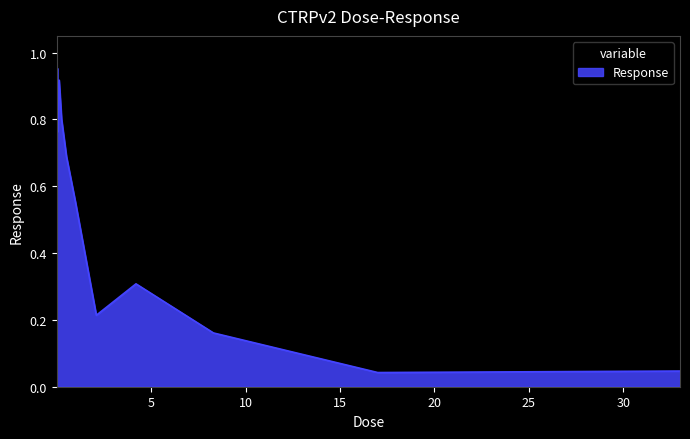

Does the chart display data point markers on the line(s)?

No